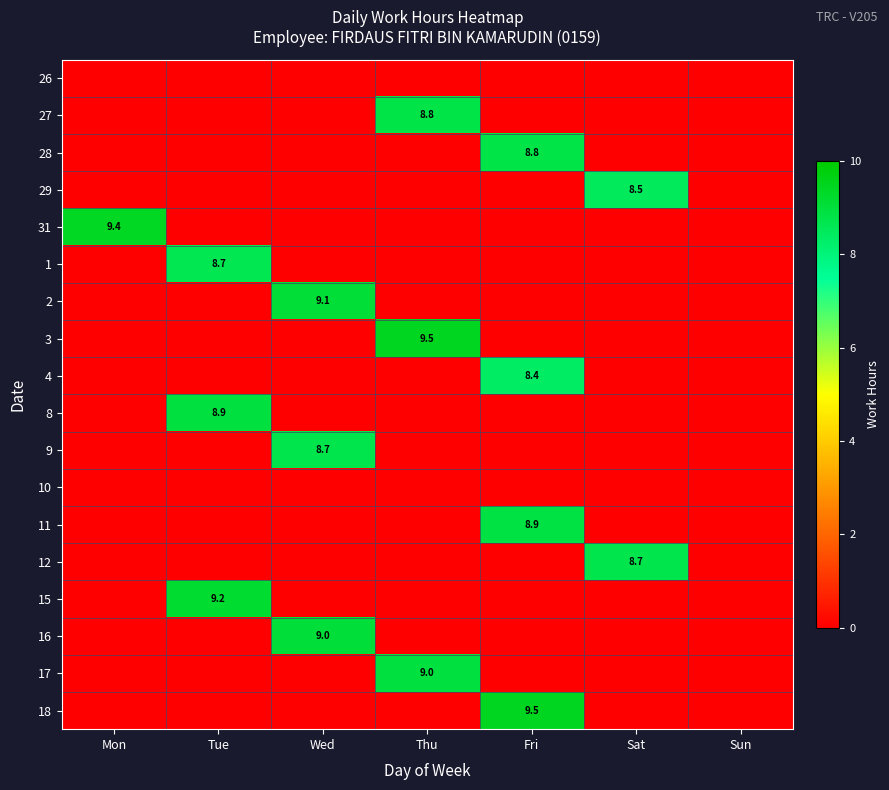

Between Tue and Fri, which is larger?

Tue